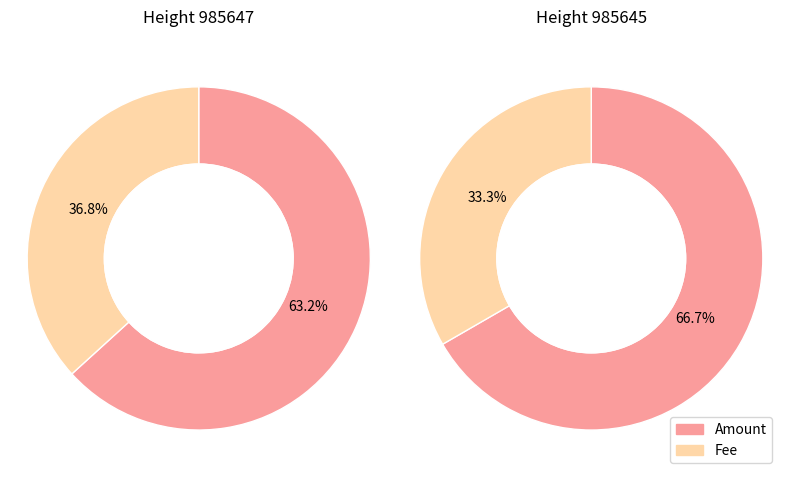

Count the number of slices in the pie.

2